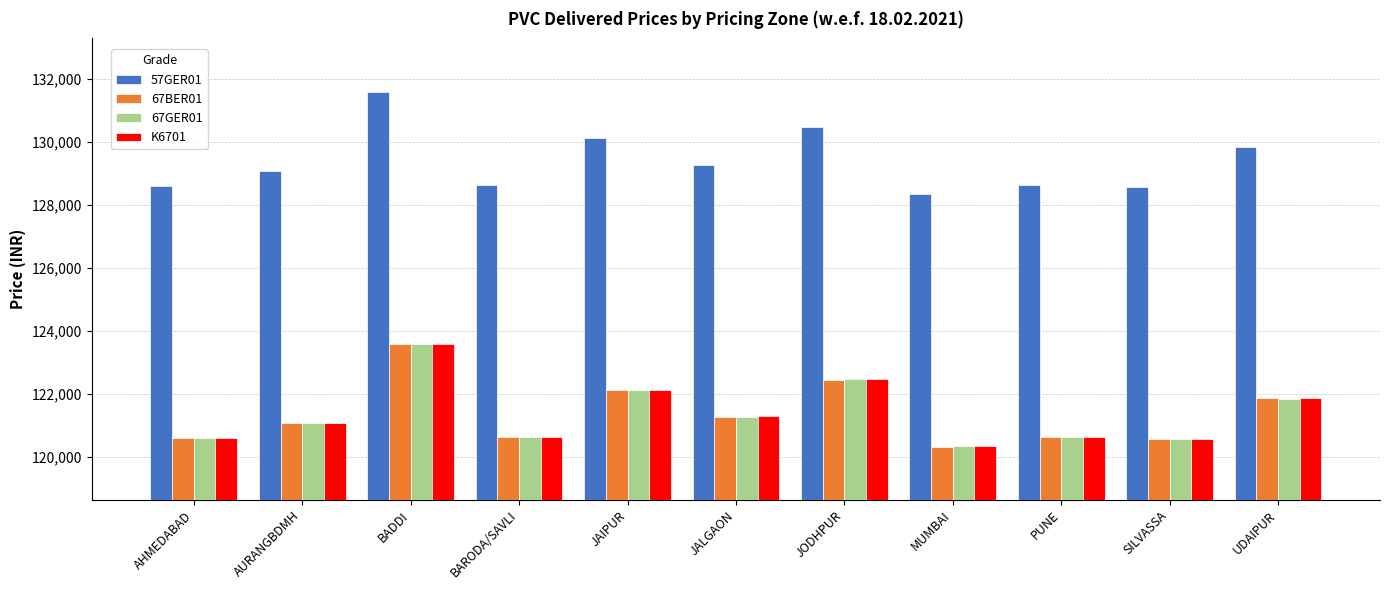

What is the approximate value of 57GER01 at UDAIPUR?

129850